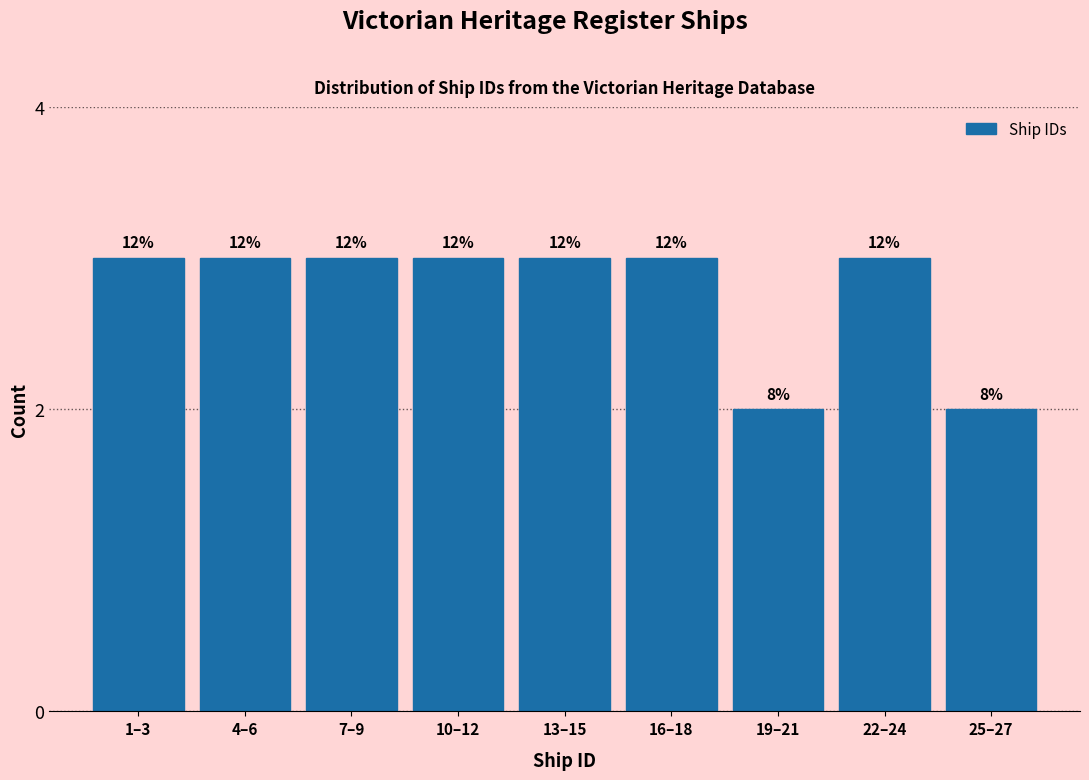

How many bars are there in total?

9